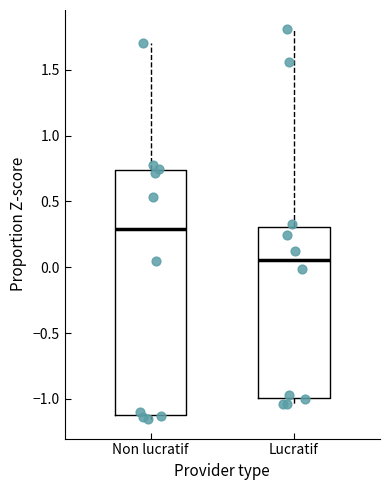

Which box is the tallest, from its lower edge to its upper edge?

Non lucratif